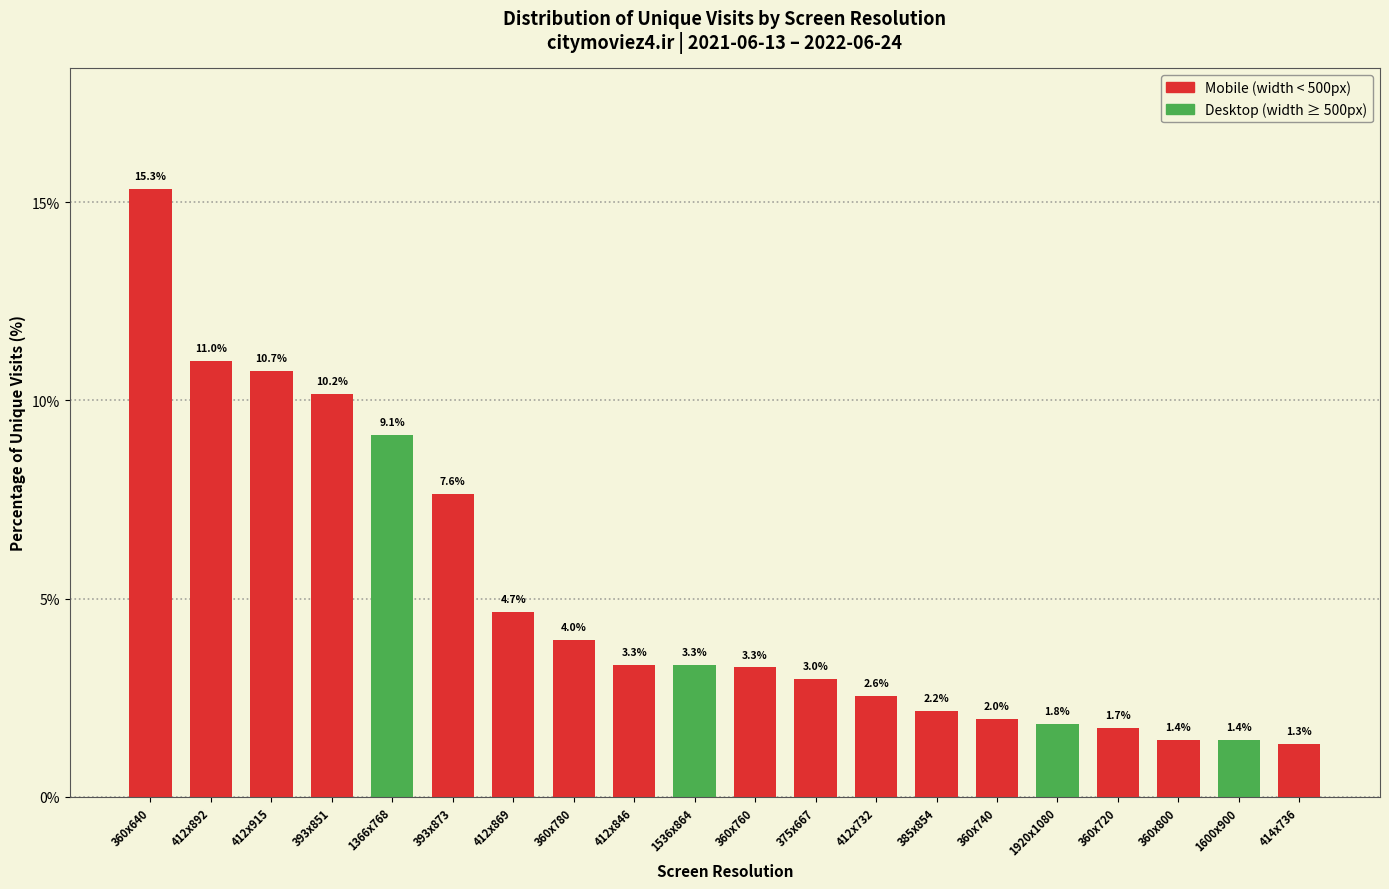

Reading left to right, what are all the values shown in this chart?

360x640=15.3	412x892=11.0	412x915=10.7	393x851=10.2	1366x768=9.1	393x873=7.6	412x869=4.7	360x780=4.0	412x846=3.3	1536x864=3.3	360x760=3.3	375x667=3.0	412x732=2.6	385x854=2.2	360x740=2.0	1920x1080=1.8	360x720=1.7	360x800=1.4	1600x900=1.4	414x736=1.3